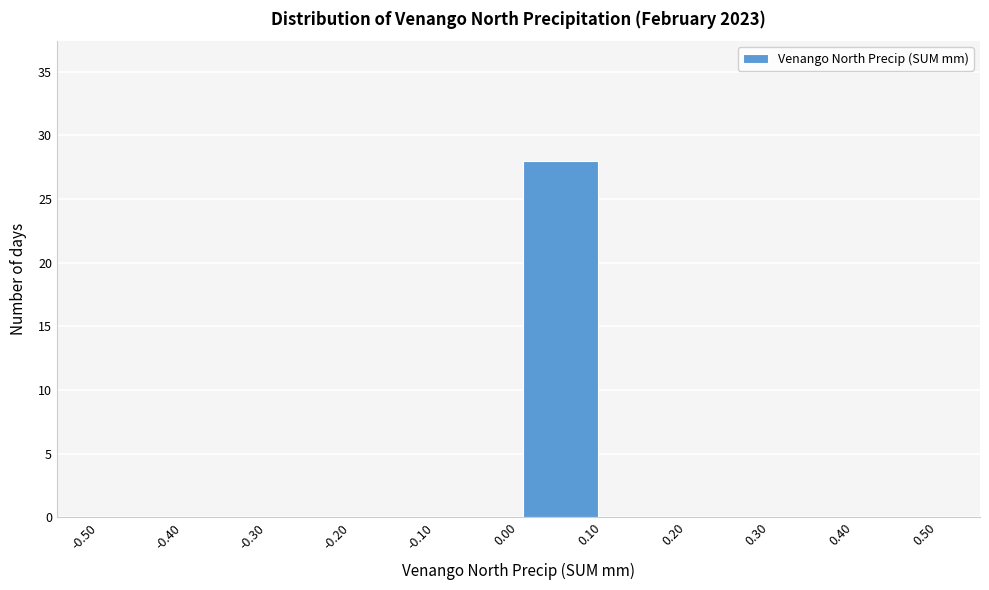

Which range on the x-axis has the tallest bar?

0.00 to 0.10